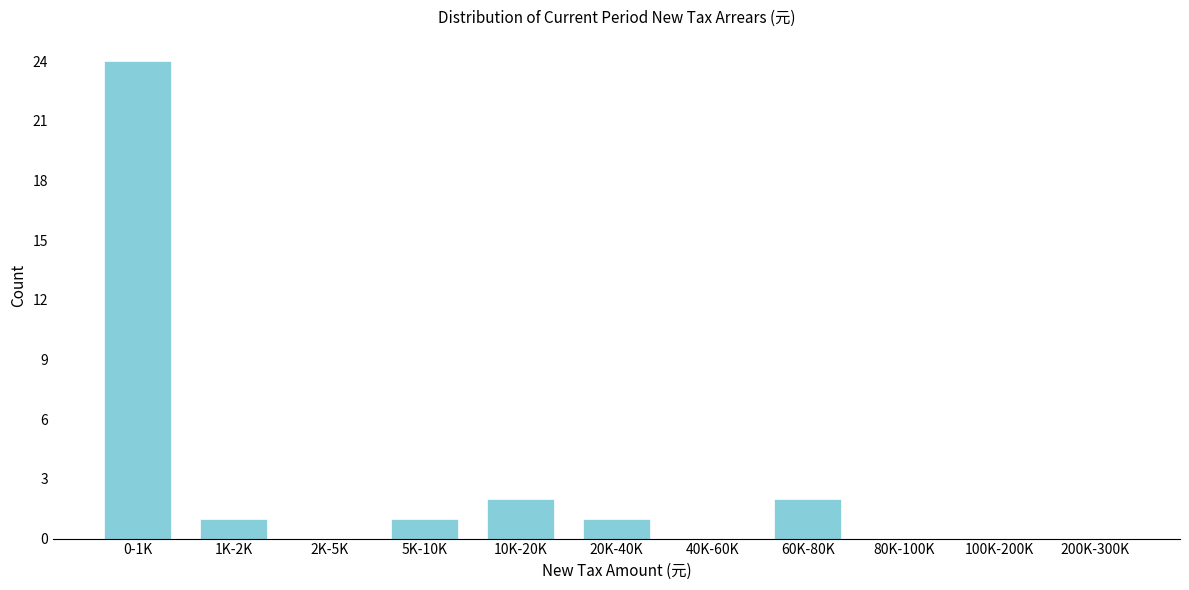

Reading left to right, extract all data points from this chart.

0-1K=24	1K-2K=1	2K-5K=0	5K-10K=1	10K-20K=2	20K-40K=1	40K-60K=0	60K-80K=2	80K-100K=0	100K-200K=0	200K-300K=0